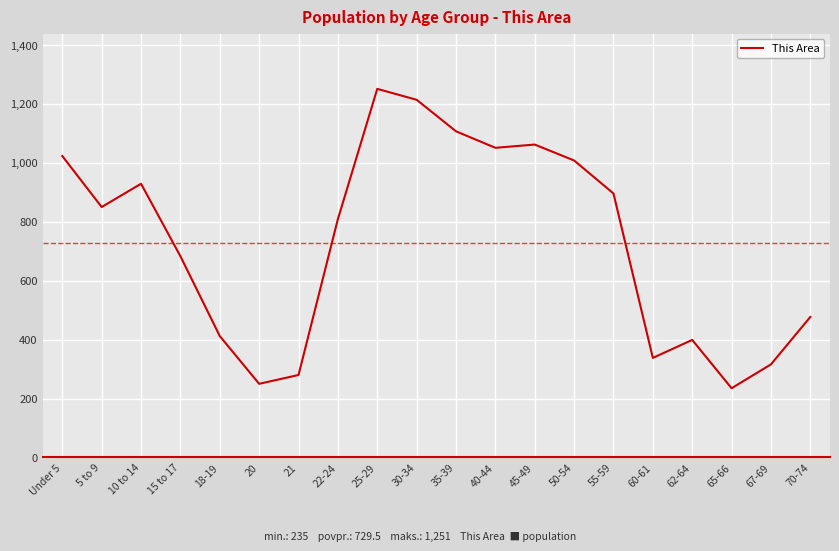

At which category does the chart reach its minimum across all series?

65-66